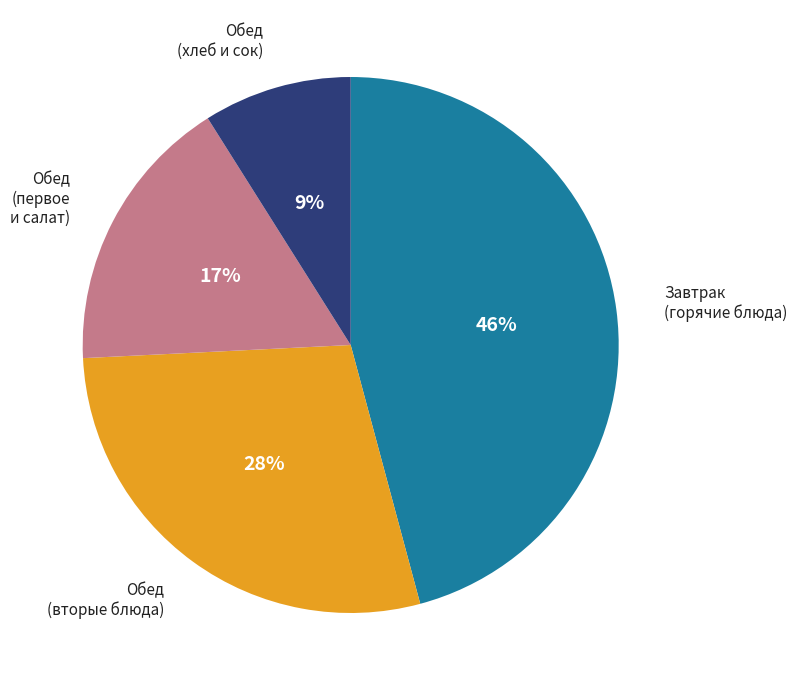

To the nearest percent, what is the difference between the largest and smallest slice percentages?

37%